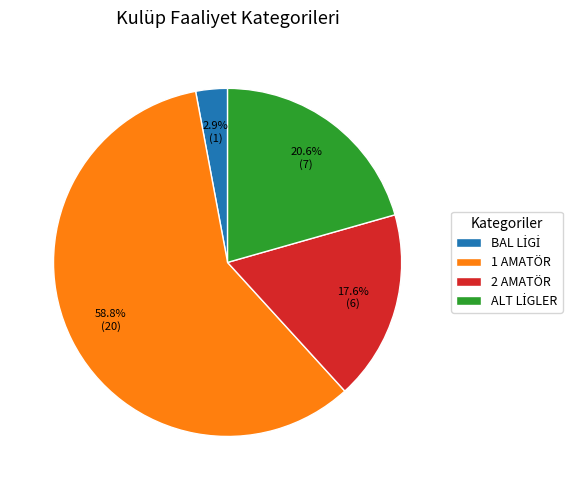

Which slice represents more than half of the pie?

1 AMATÖR